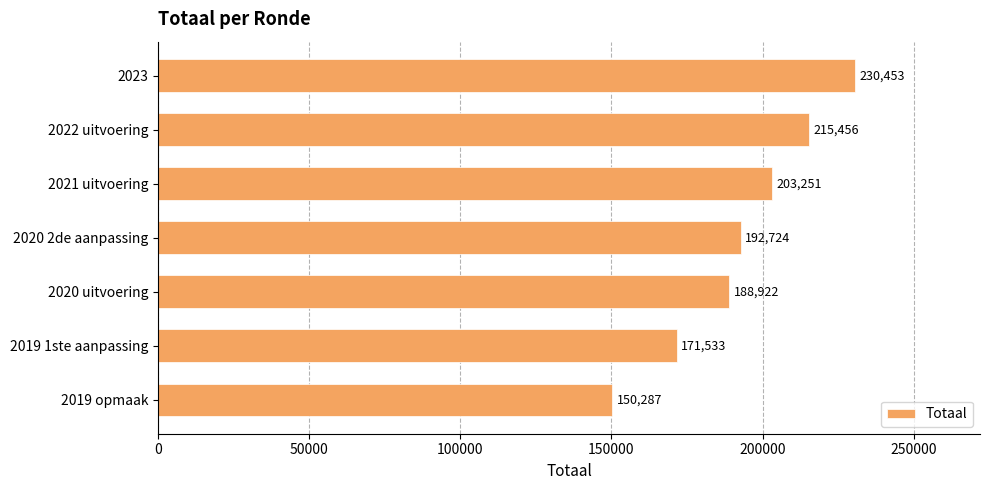

What is the change in value from 2020 uitvoering to 2019 opmaak?

-38635